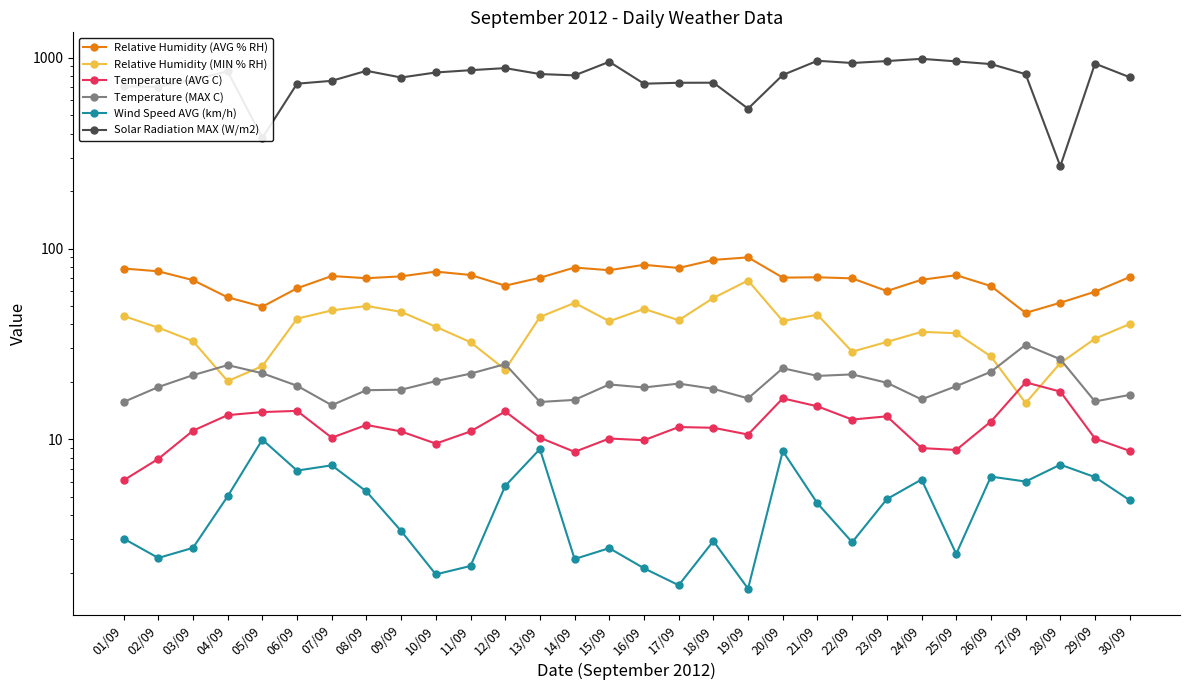

What is the label of the 16th point from the left?

16/09